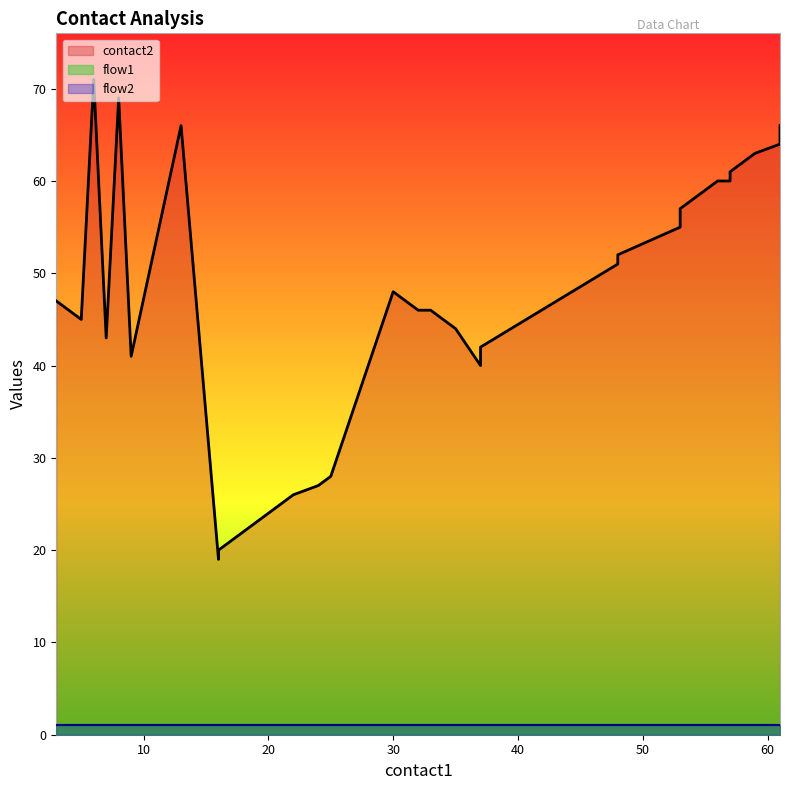

Where does the contact2 series first go above 48?

6